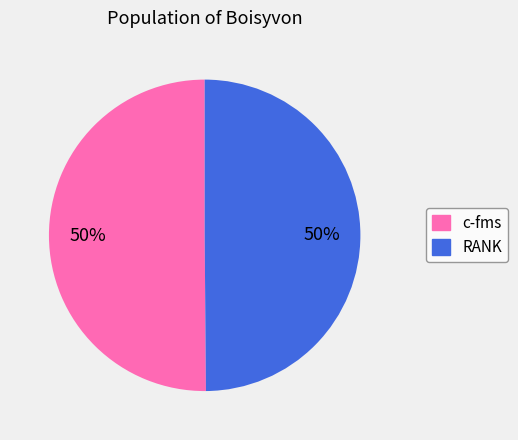

How many segments does this pie chart have?

2